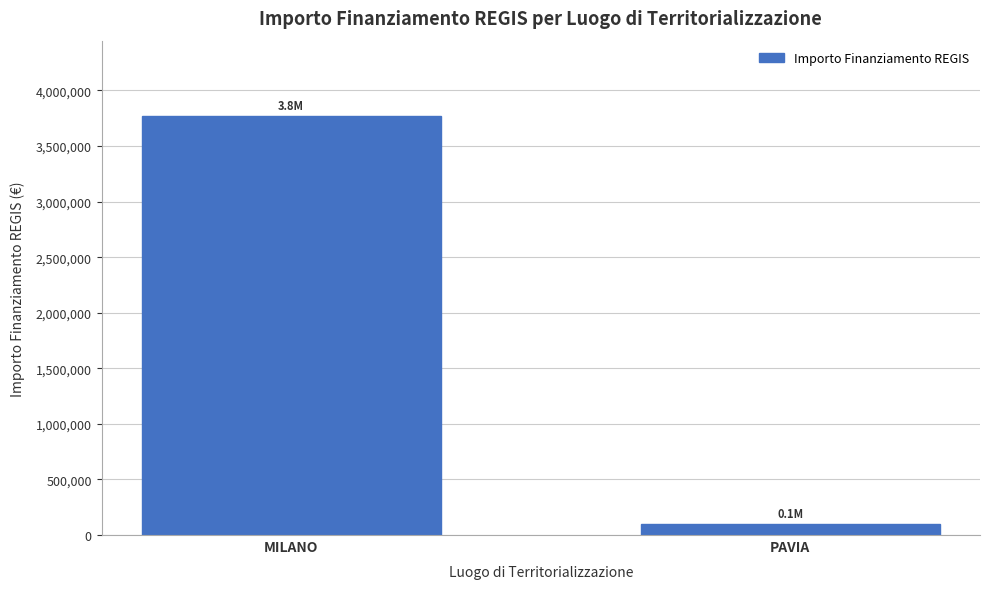

True or false: the data shows 1572000 at MILANO.

False